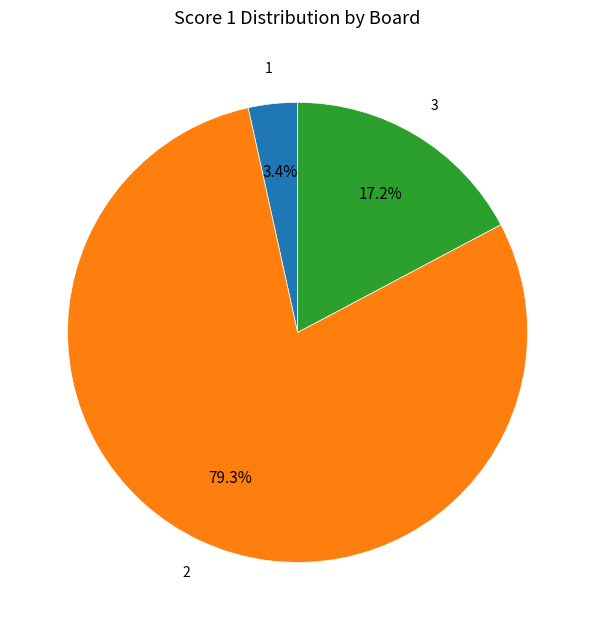

How many slices are in this pie chart?

3